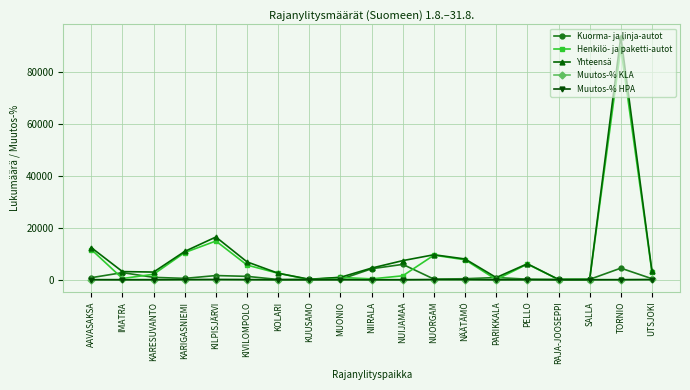

What is the difference between the maximum and minimum values in the Muutos-% HPA series?

101.5